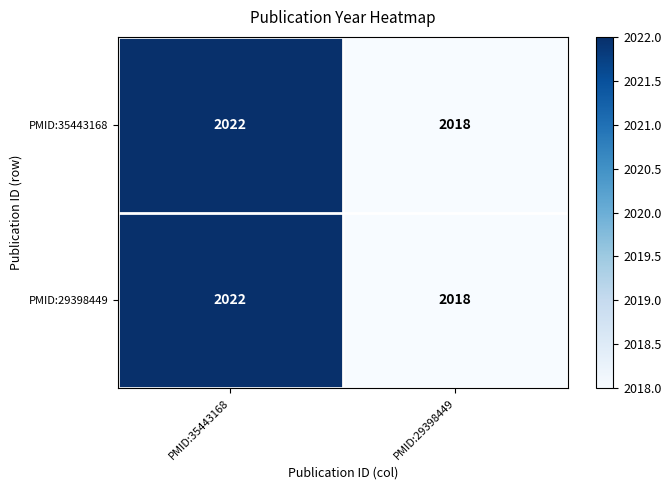

Reading left to right, what are all the values shown in this chart?

PMID:35443168: 2022	2018
PMID:29398449: 2022	2018